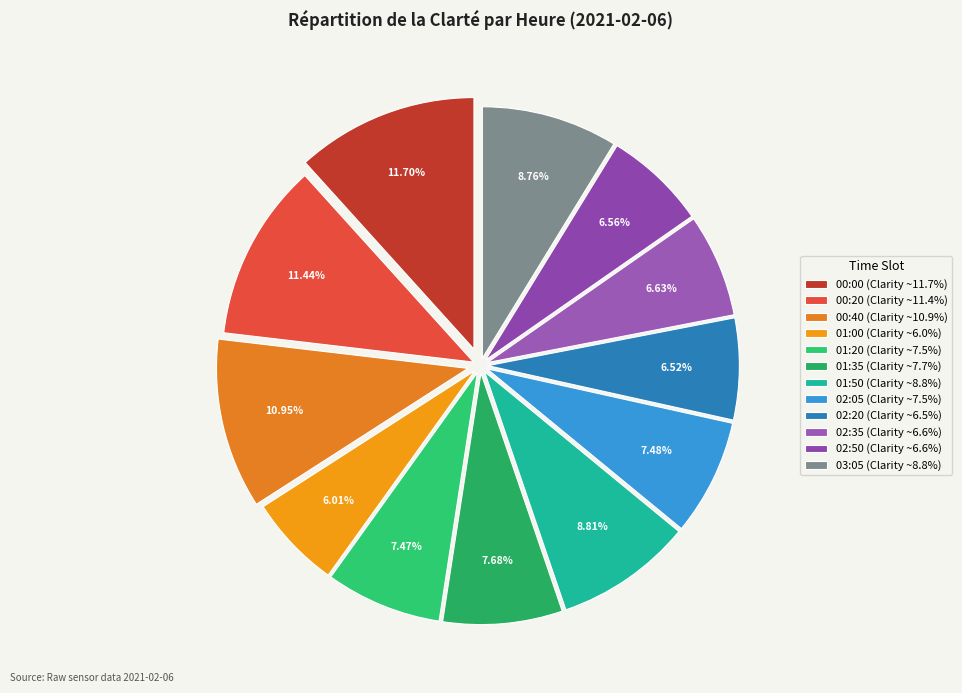

To the nearest percent, what is the average slice percentage?

8%